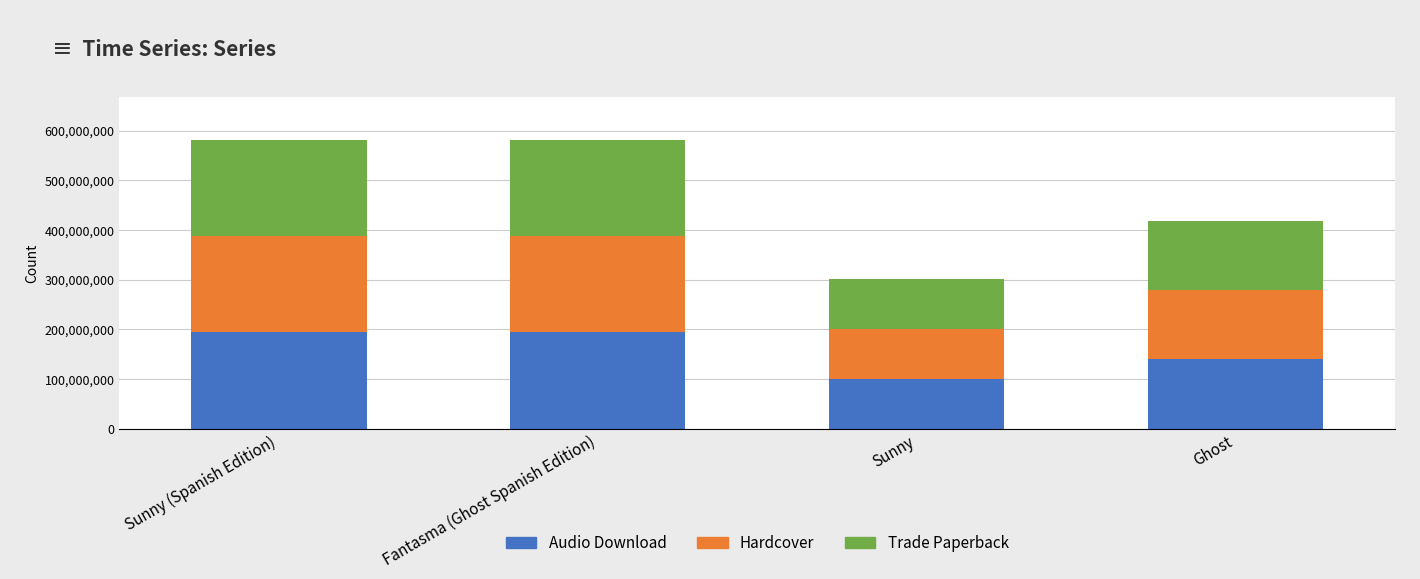

What is the total value across all series at Fantasma (Ghost Spanish Edition)?

581541492